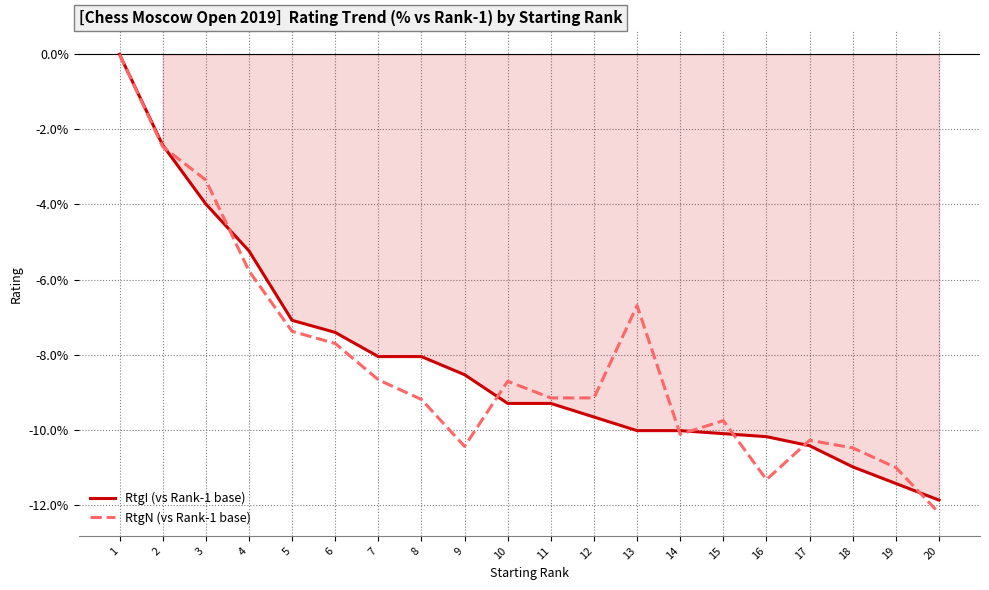

True or false: RtgI (vs Rank-1 base) and RtgN (vs Rank-1 base) cross at least once.

True